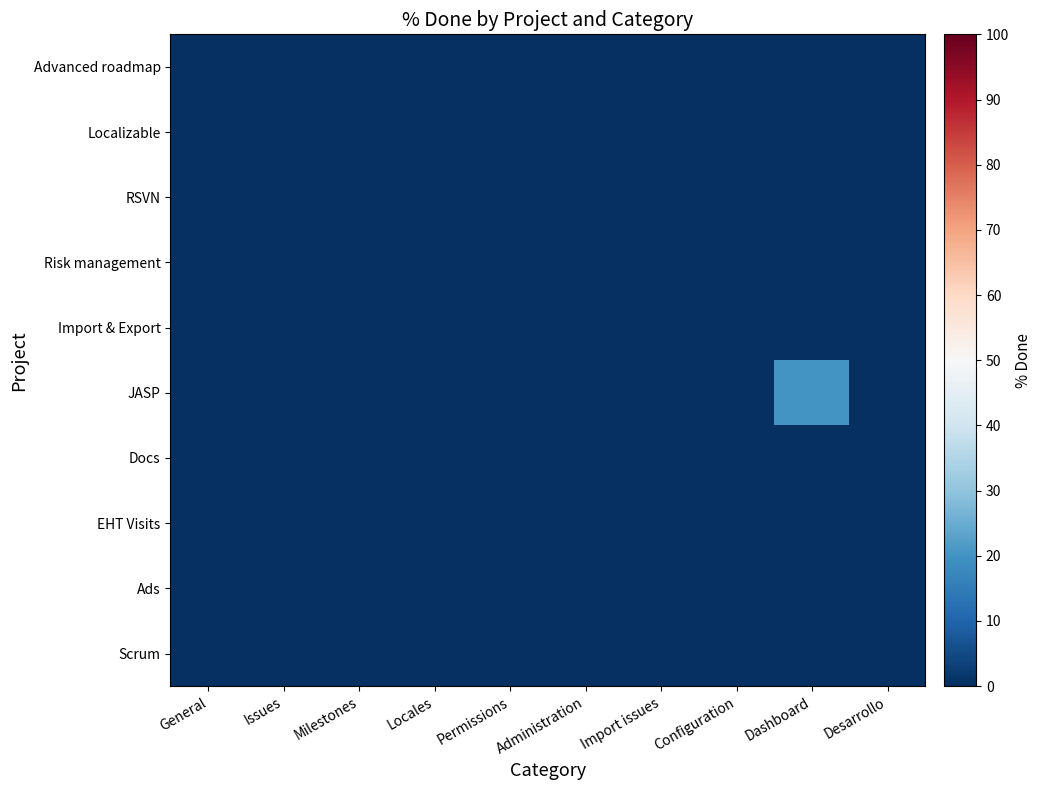

At how many categories does at least one series exceed 4?

1